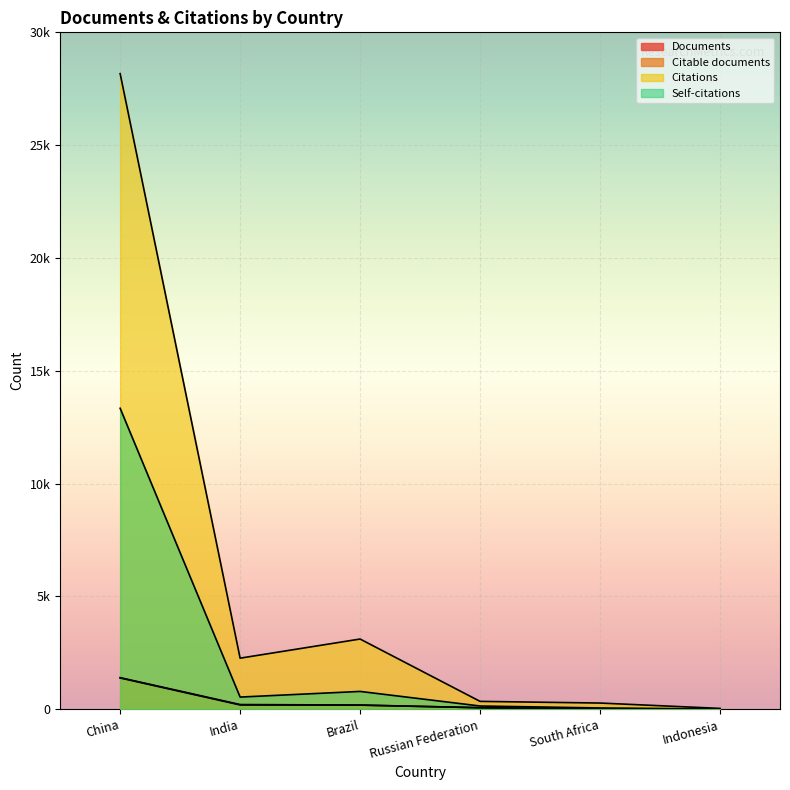

Which category has the highest value in the Citable documents series?

China